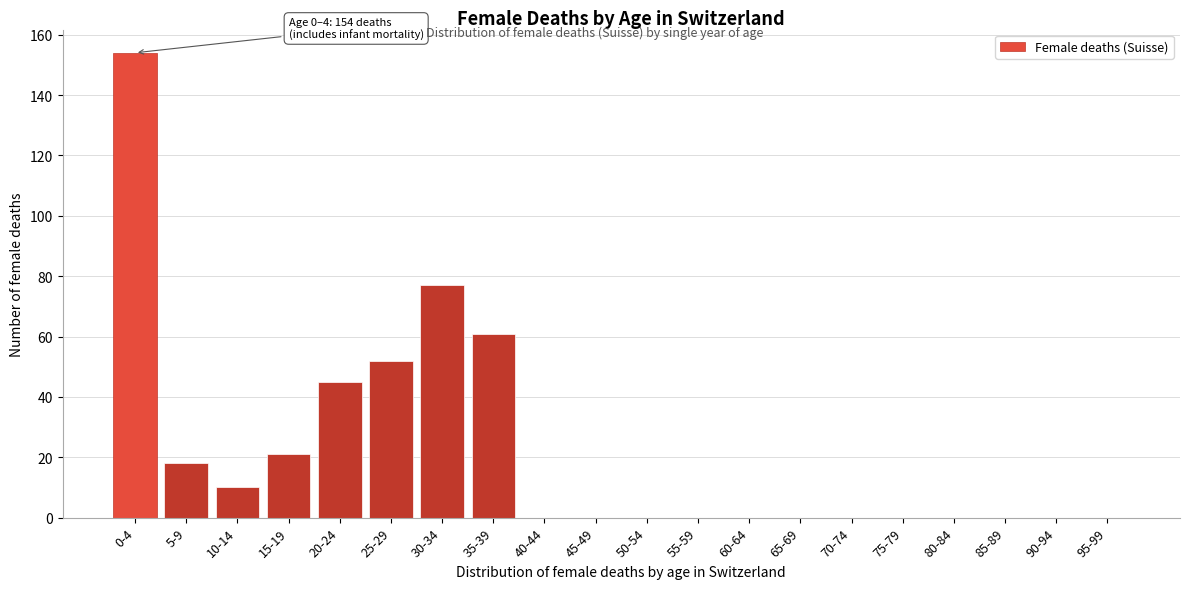

Reading right to left, extract all data points from this chart.

95-99=0	90-94=0	85-89=0	80-84=0	75-79=0	70-74=0	65-69=0	60-64=0	55-59=0	50-54=0	45-49=0	40-44=0	35-39=61	30-34=77	25-29=52	20-24=45	15-19=21	10-14=10	5-9=18	0-4=154